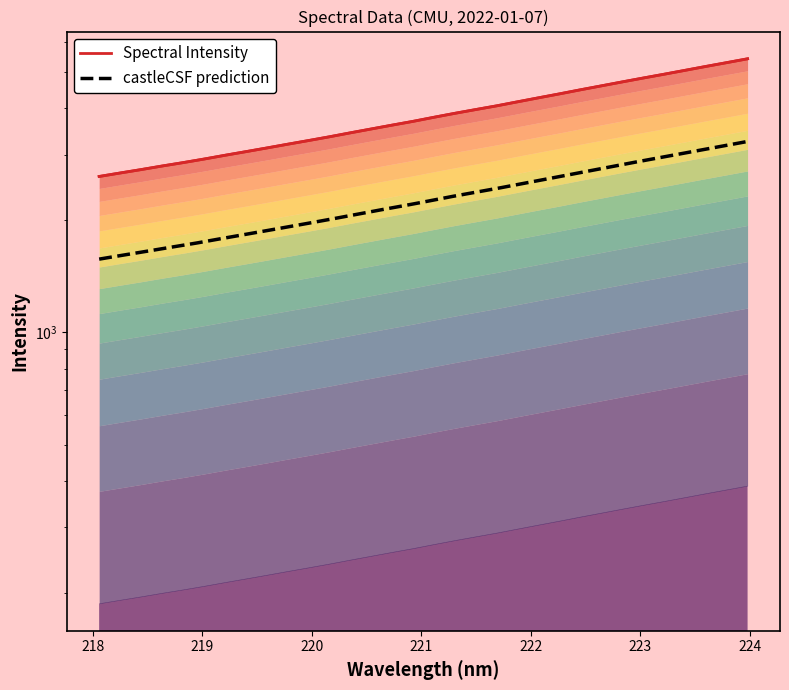

List the labels in order of value, largest first.

223.9802, 223.7895, 223.5987, 223.408, 223.2172, 223.0264, 222.8355, 222.6447, 222.4538, 222.263, 222.0721, 221.8812, 221.6902, 221.4993, 221.3083, 221.1174, 220.9264, 220.7354, 220.5444, 220.3533, 220.1623, 219.9712, 219.7801, 219.589, 219.3979, 219.2067, 219.0156, 218.8244, 218.6332, 218.442, 218.2508, 218.0596